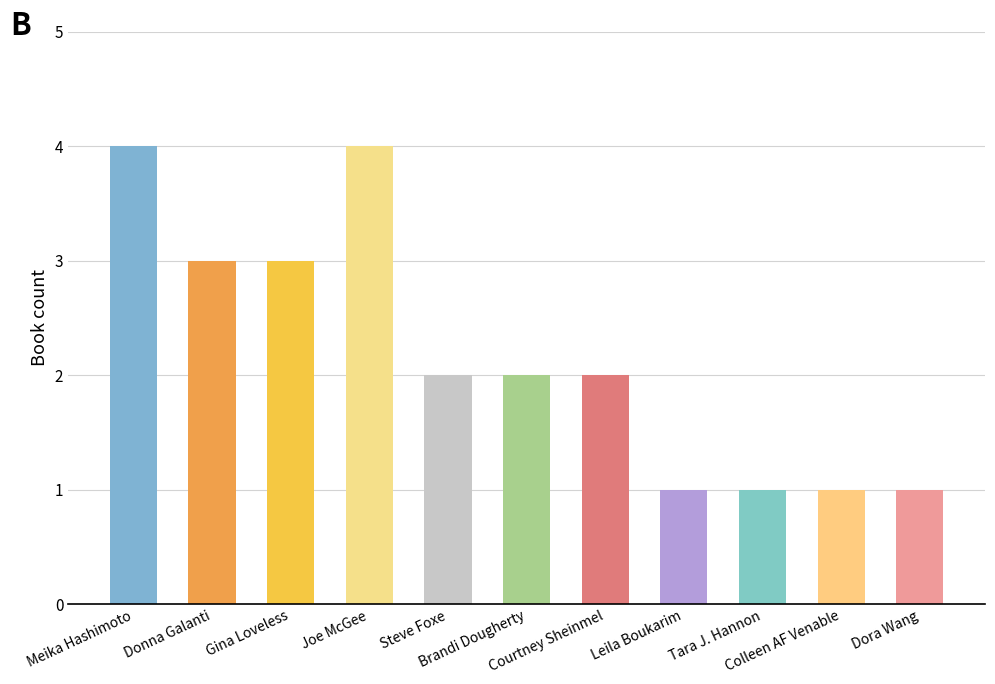

The chart shows a value of 1 at Leila Boukarim. True or false?

True